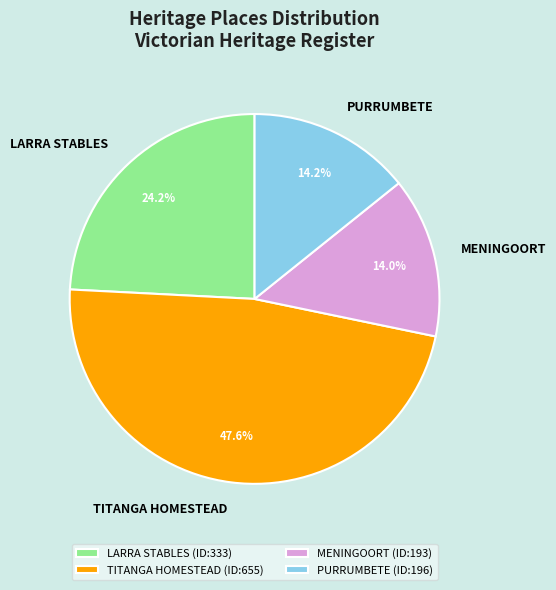

The MENINGOORT slice represents 19% of the pie. True or false?

False